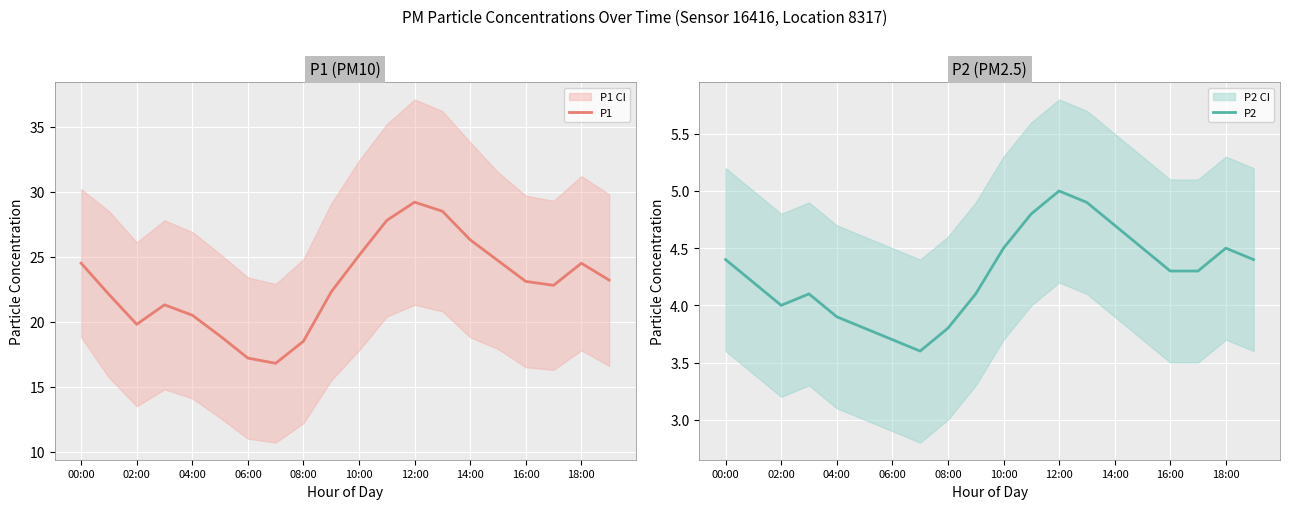

Where does the P2 series first go above 4?

00:00